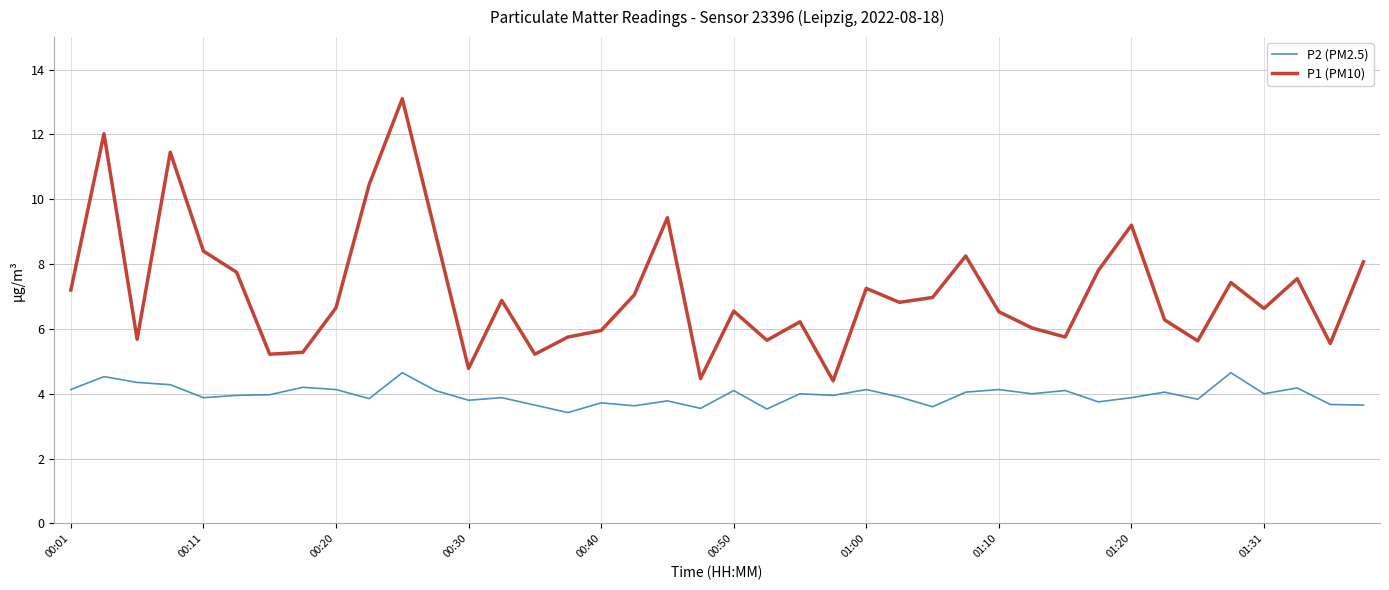

What is the smallest value displayed?

3.4